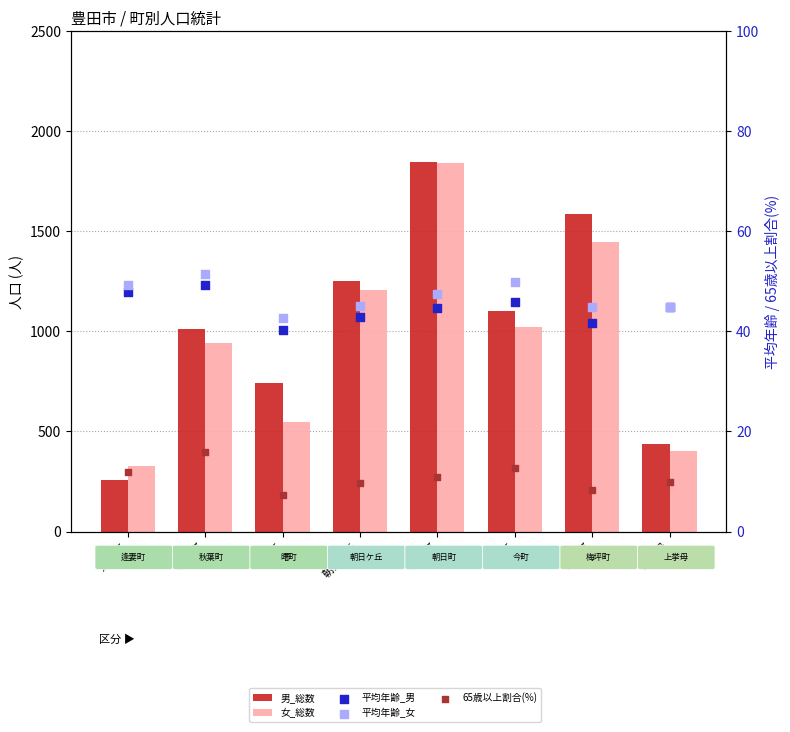

What are all the series names shown in the legend?

男_総数, 女_総数, 平均年齢_男, 平均年齢_女, 65歳以上割合(%)